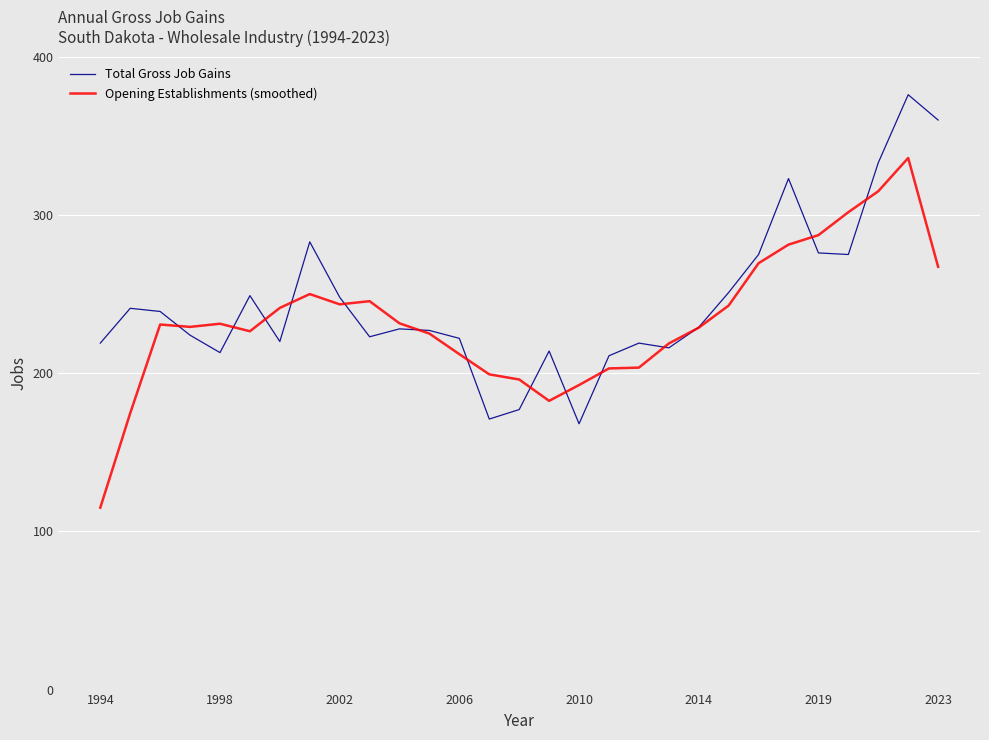

What is the smallest value displayed?

115.0